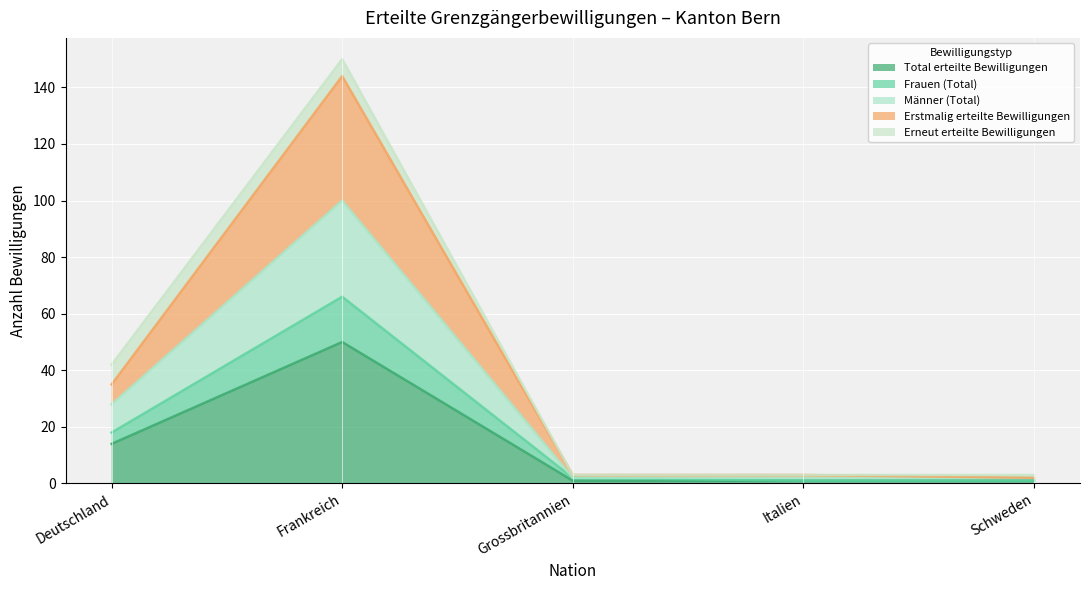

At which label is Total erteilte Bewilligungen closest to 25?

Deutschland